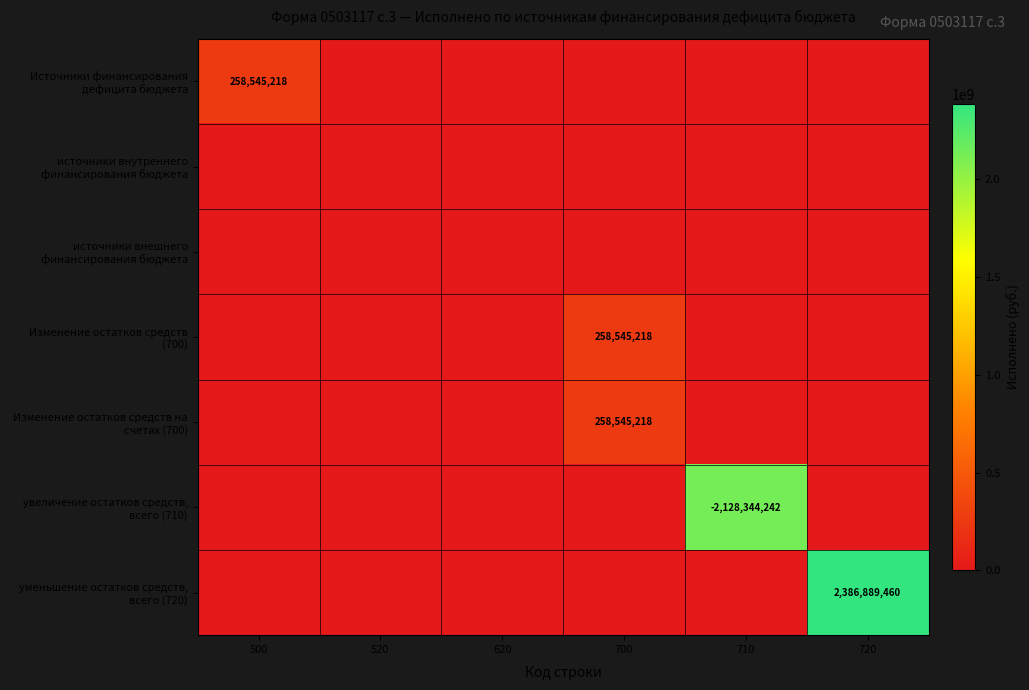

What is the highest value of the уменьшение остатков средств, всего (720) series?

2386889460.4